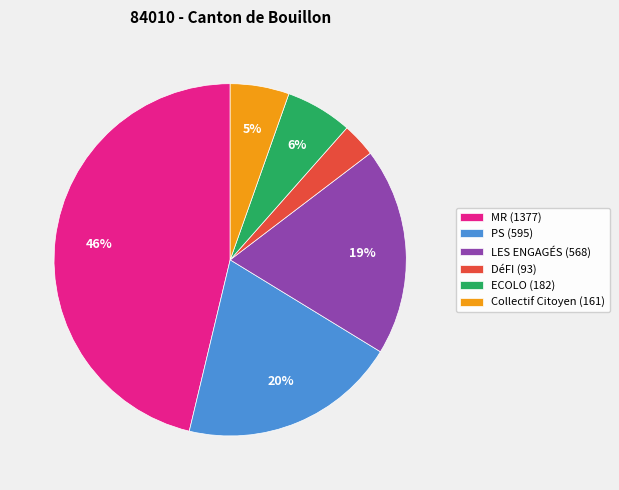

Is LES ENGAGÉS the majority of the pie?

No